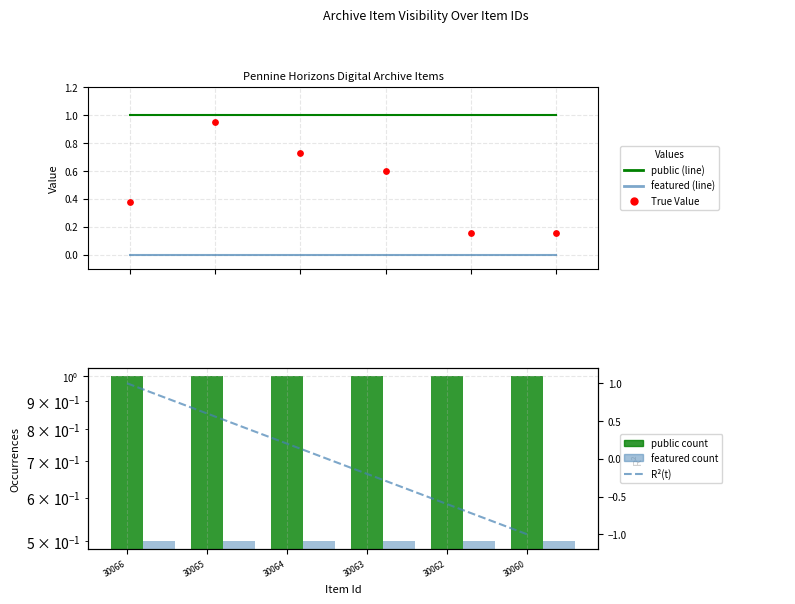

What are all the series names shown in the legend?

public, featured, True Value, public count, featured count, R²(t)